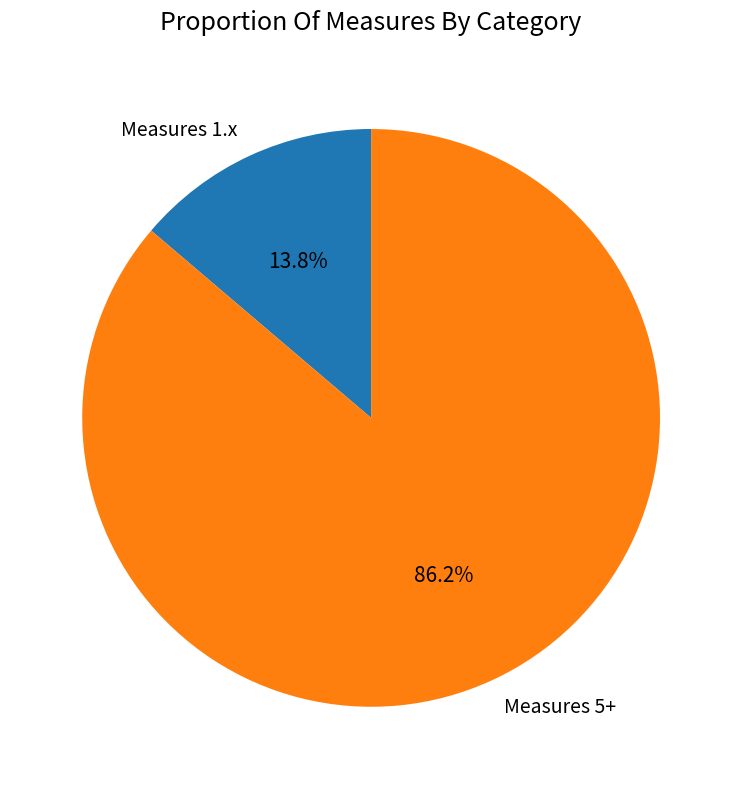

Is there any slice that represents more than half of the pie?

Yes